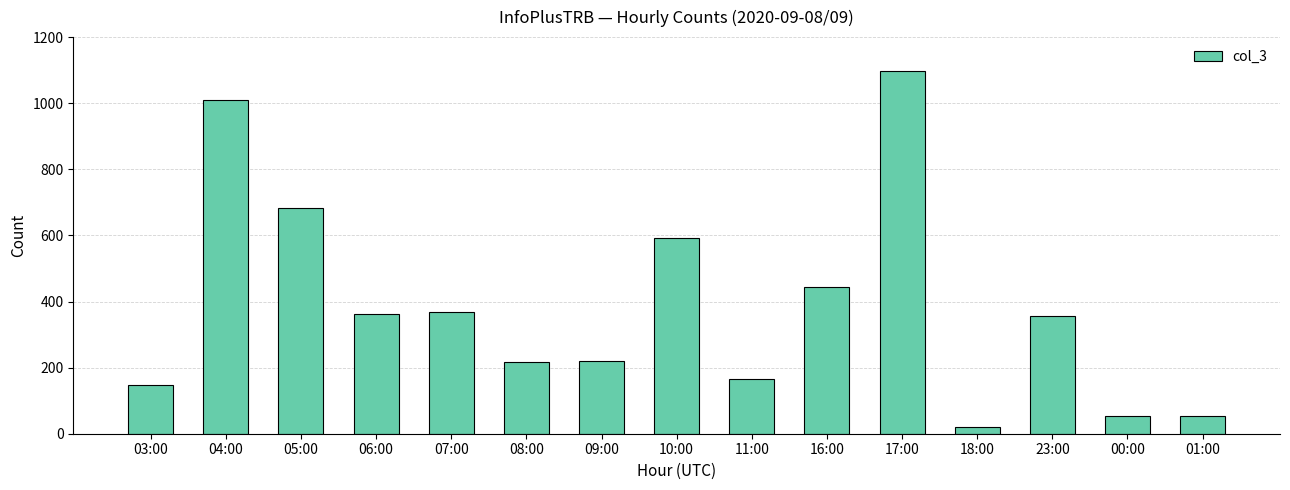

What is the greatest value displayed?

1098